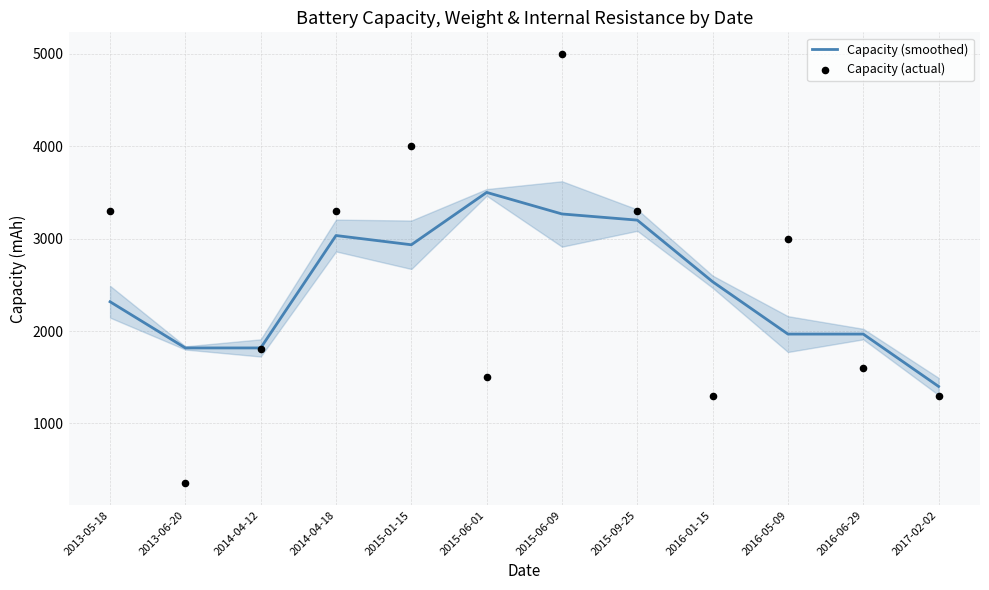

Which series reaches the minimum Y coordinate?

Capacity (actual)